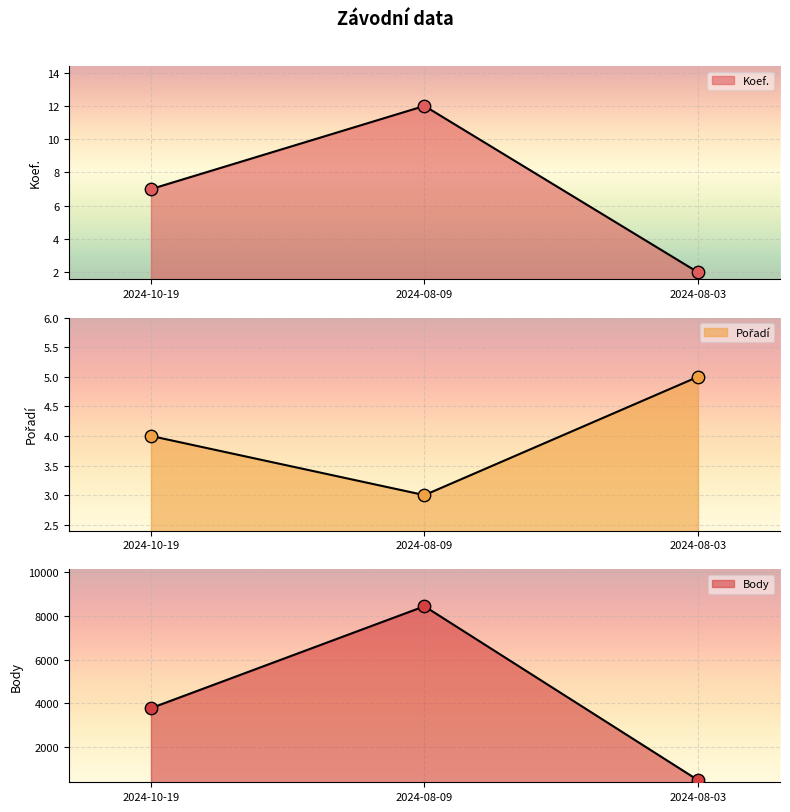

Which series reaches the maximum Y coordinate?

Body